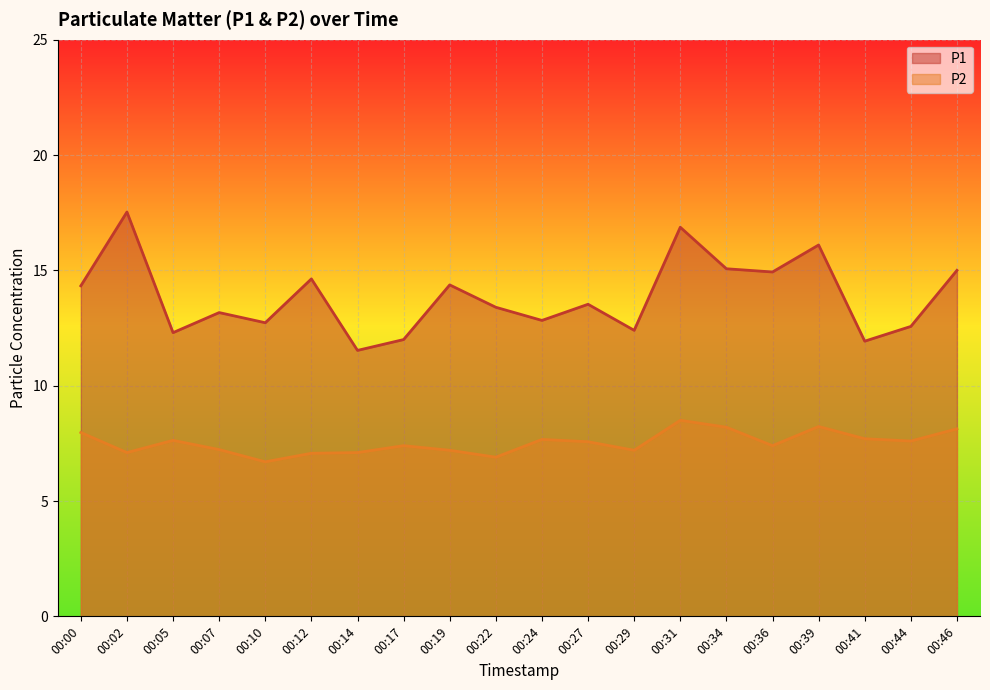

The value of P2 at 00:24 is 7.7. True or false?

True